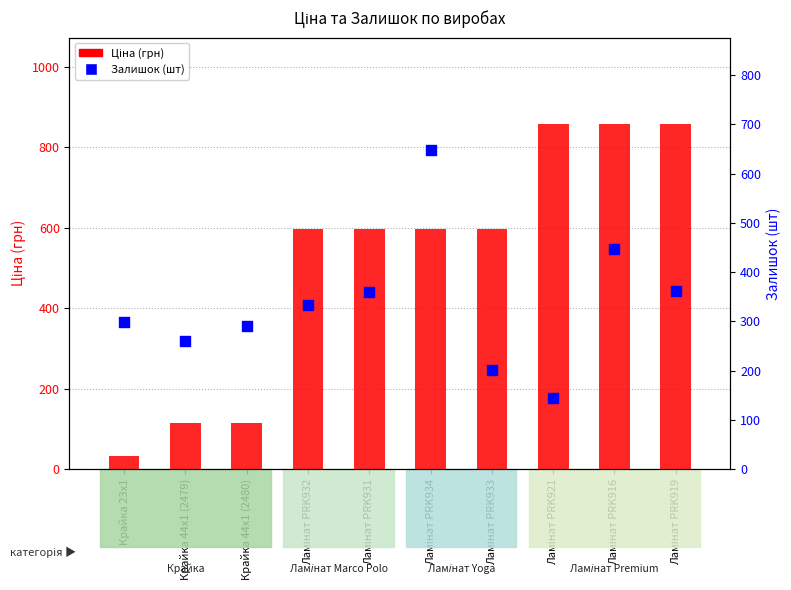

Which series contains the lowest Y value?

Ціна (грн)